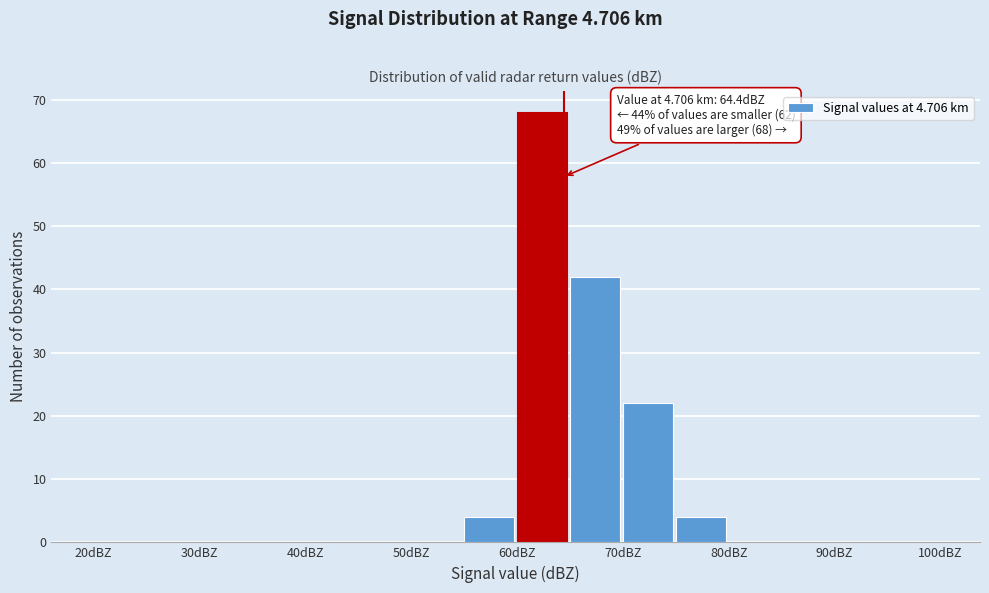

Over which range of the x-axis is the bar tallest?

60 to 65